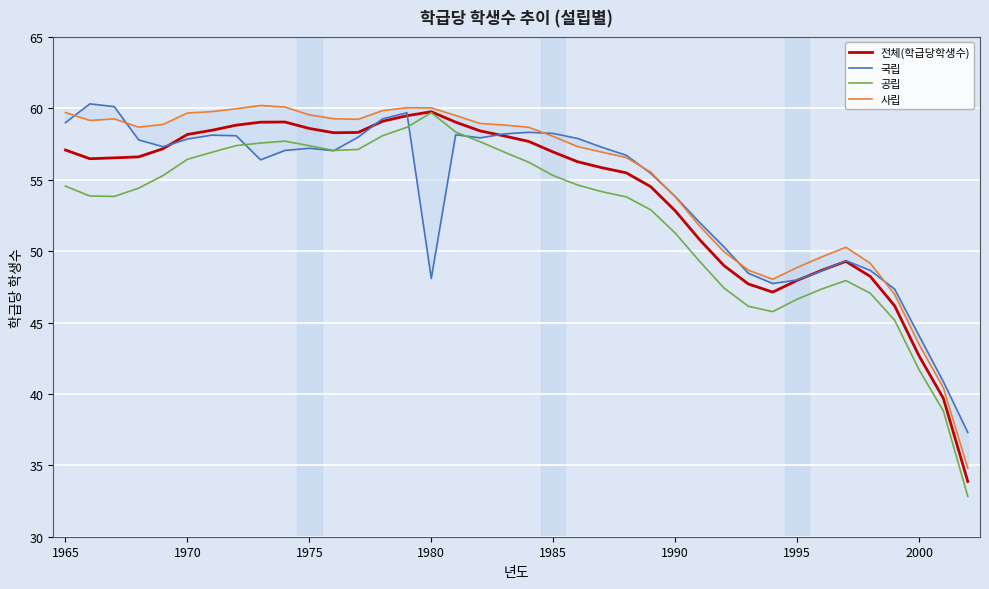

Which series has the largest range (max minus min)?

공립